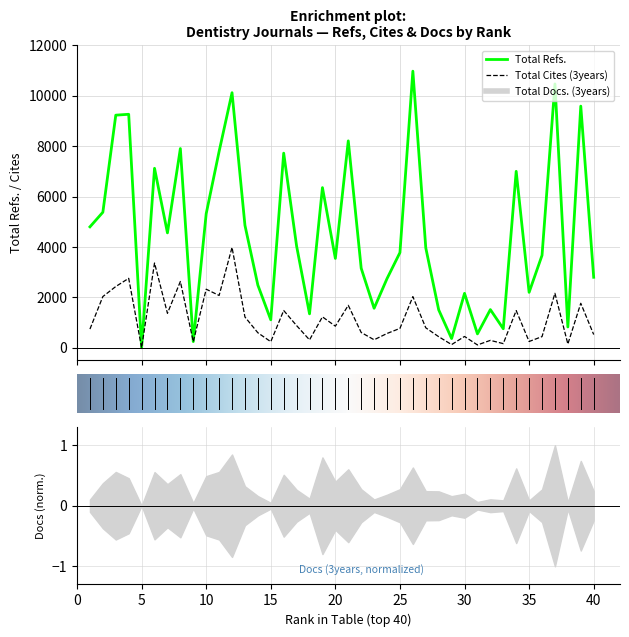

The value of Total Cites (3years) at 24 is 567. True or false?

True